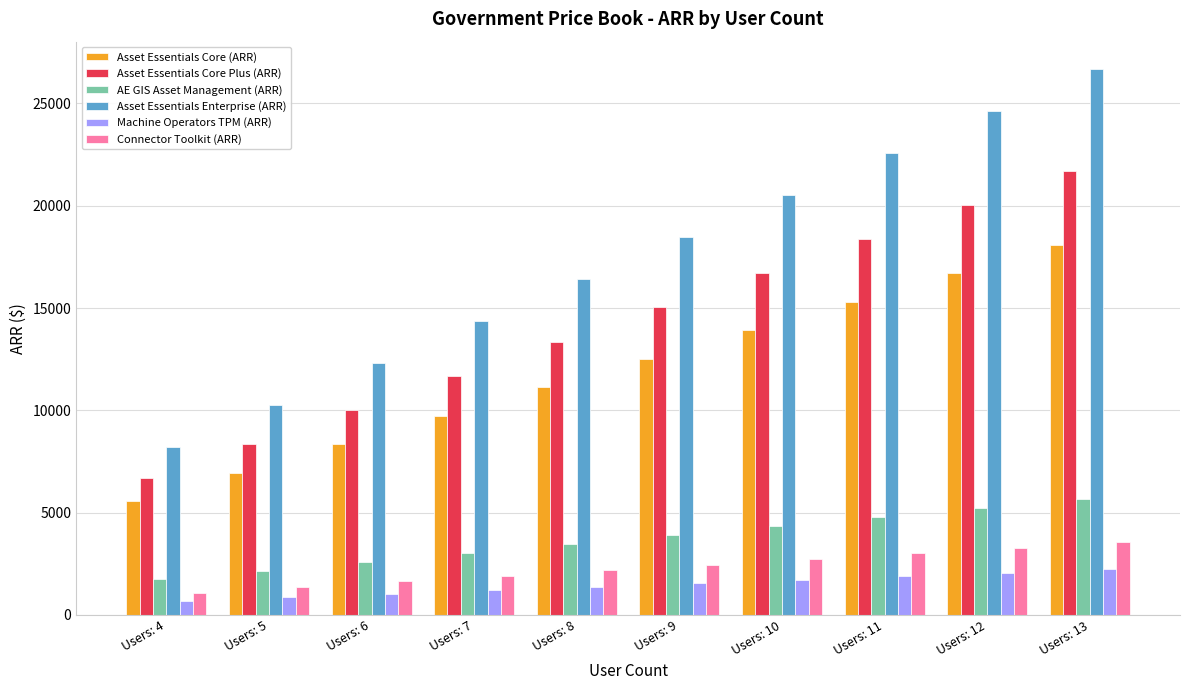

Count the AE GIS Asset Management (ARR) values in the range 2606 to 4780.

6